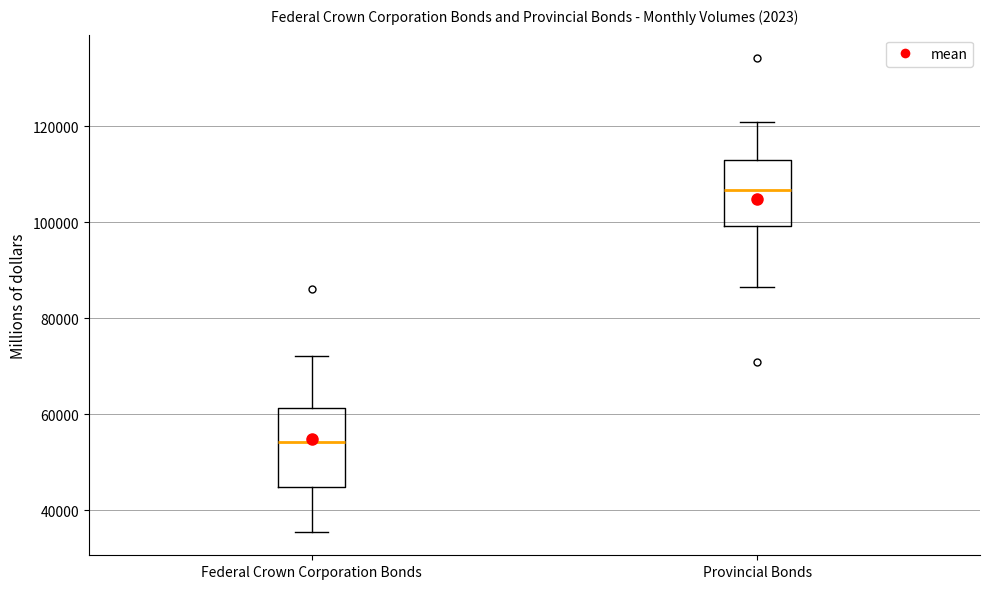

Reading left to right, read every box against the y-axis: the position of its median line, the range the box covers, and the ends of its whiskers. The values are not printed on the chart, so give them approximately, as read against the axis.

Federal Crown Corporation Bonds: median 54000, box 44000 to 62000, whiskers 36000 to 72000
Provincial Bonds: median 106000, box 100000 to 114000, whiskers 86000 to 120000